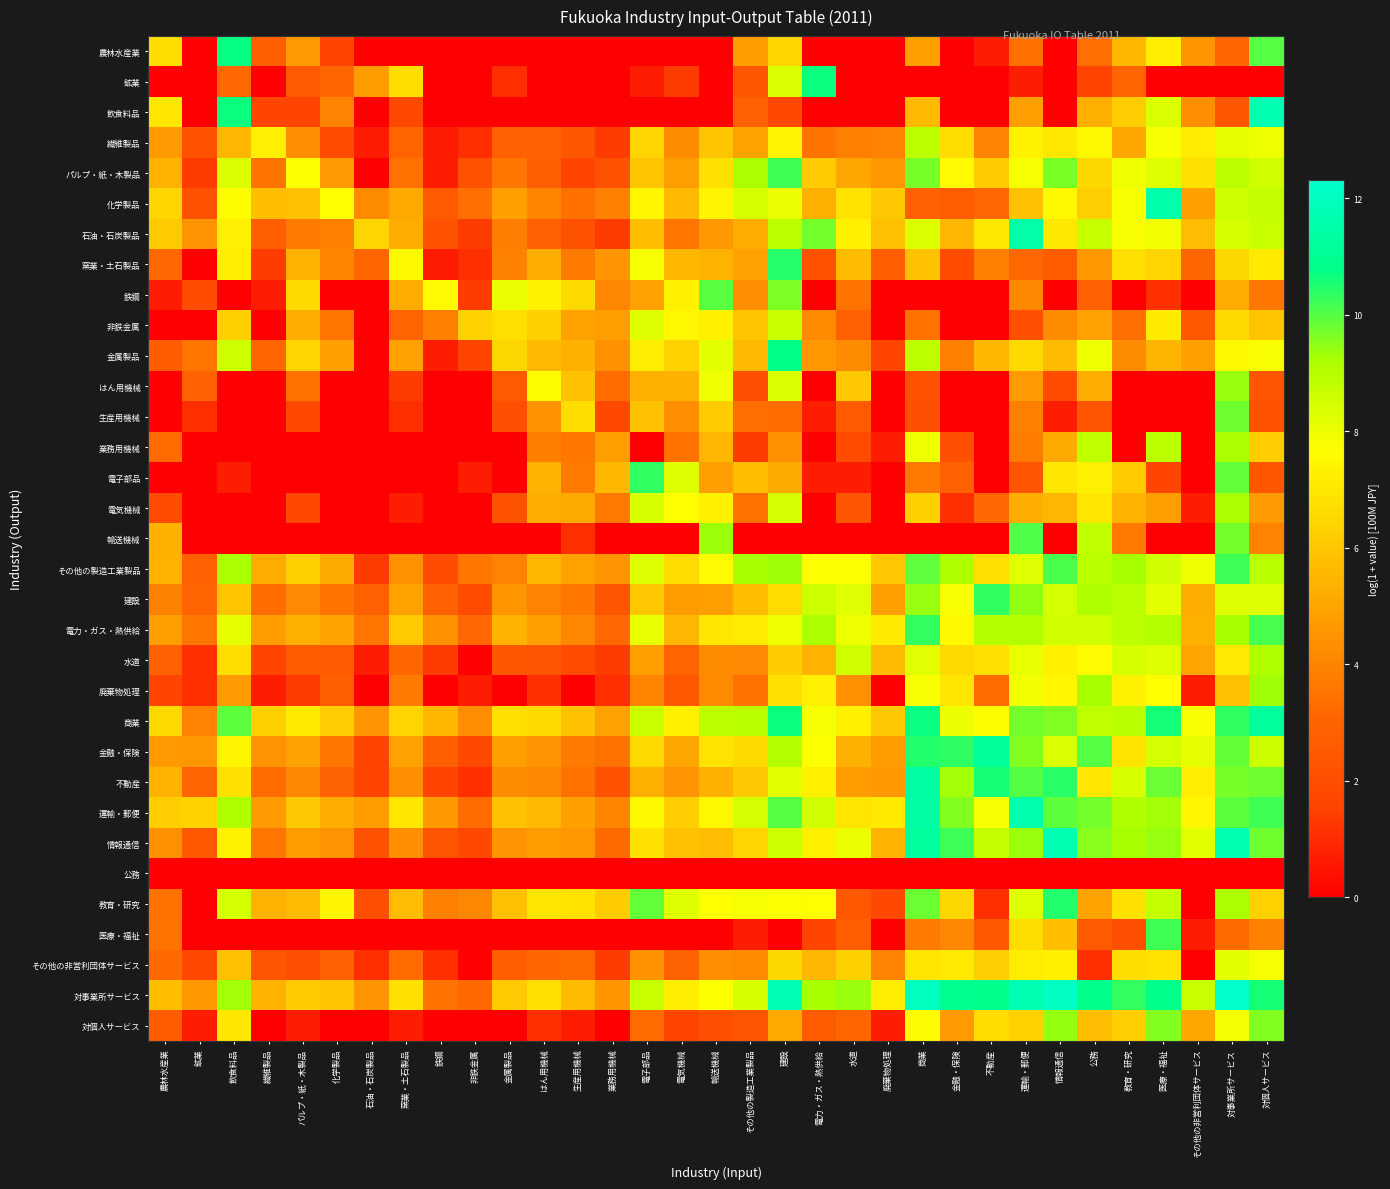

Which series has the largest total across all categories?

対事業所サービス